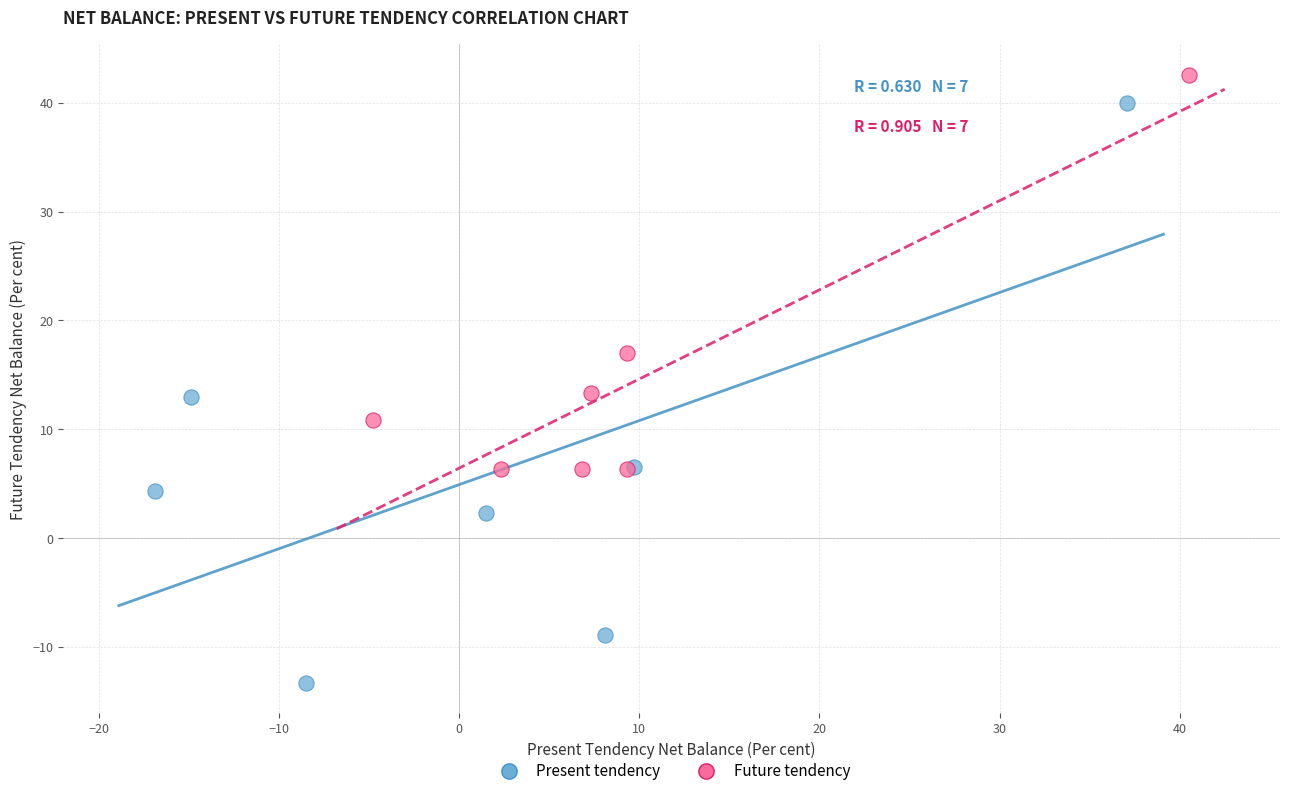

Which series has the largest Y range (max minus min)?

Present tendency